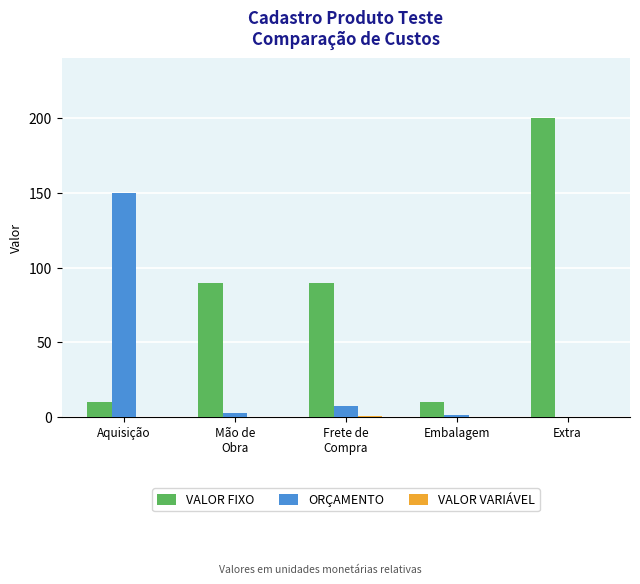

How many values in the ORÇAMENTO series exceed 2?

3